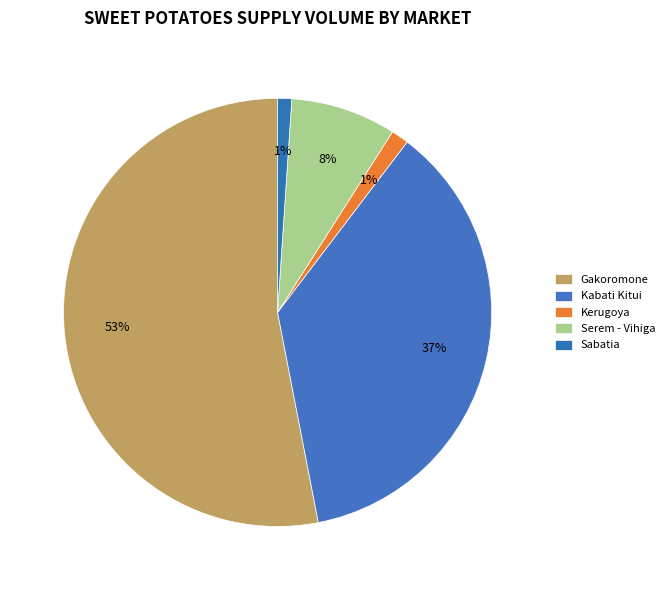

Count the number of slices in the pie.

5